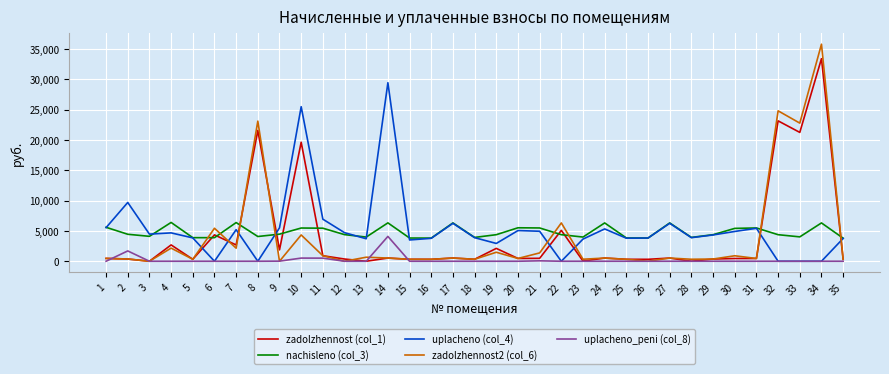

What is the average value of the nachisleno (col_3) series?

4815.8